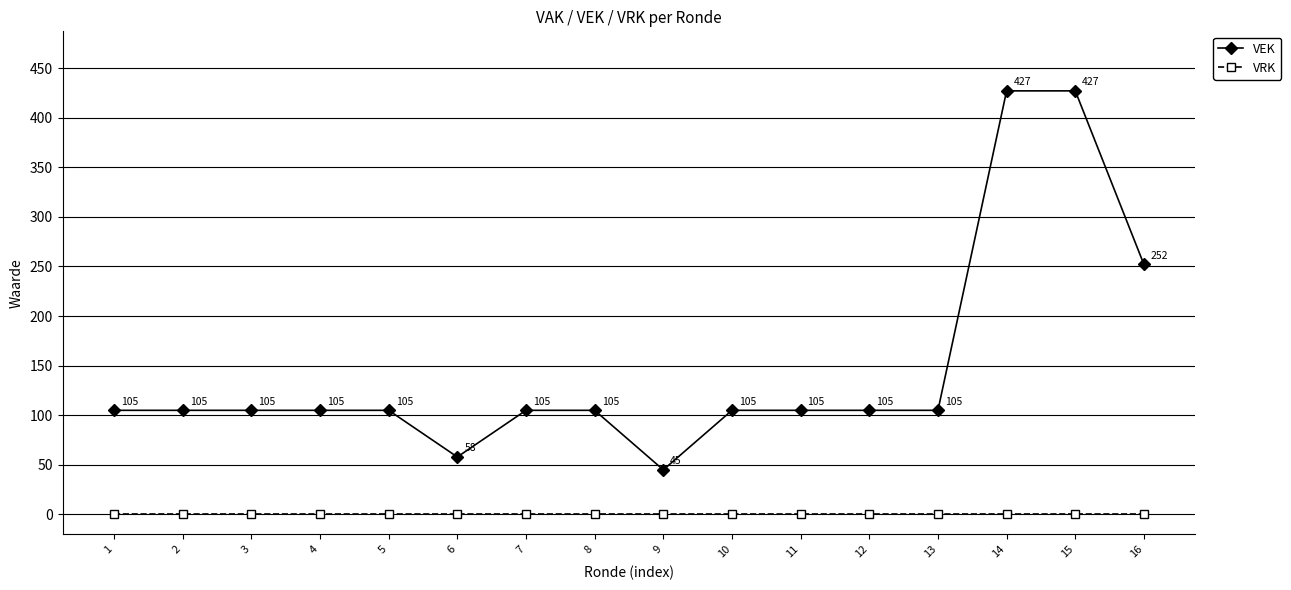

Count the number of categories in the chart.

16